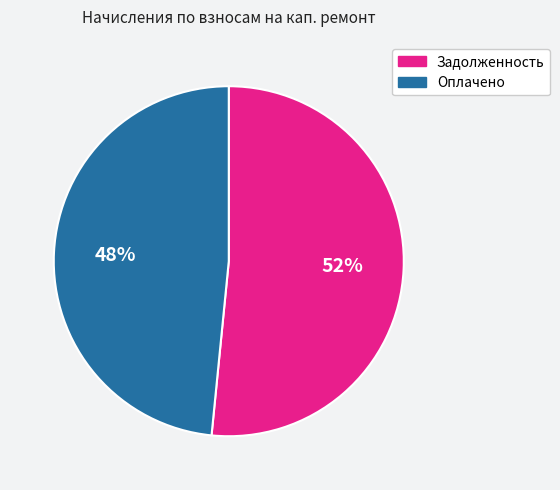

Which slice is the largest?

Задолженность